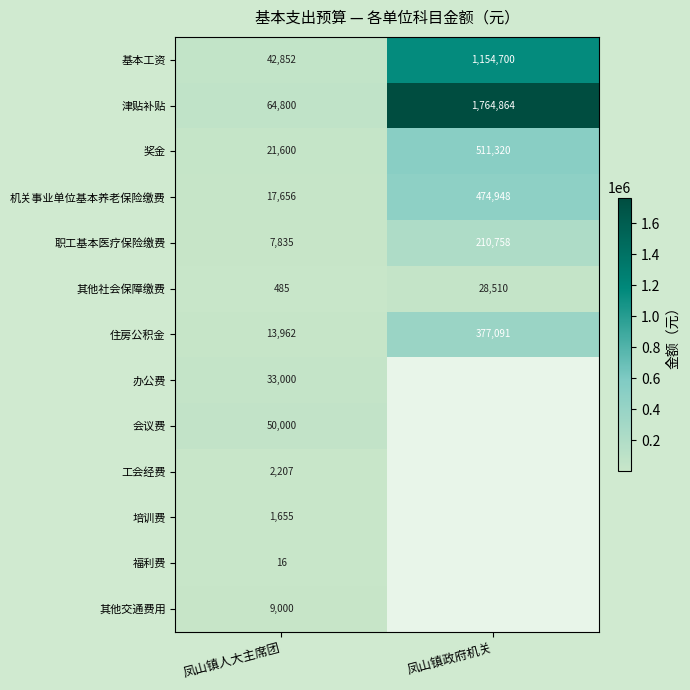

What is the spread (max minus min) of values at 凤山镇人大主席团?

64784